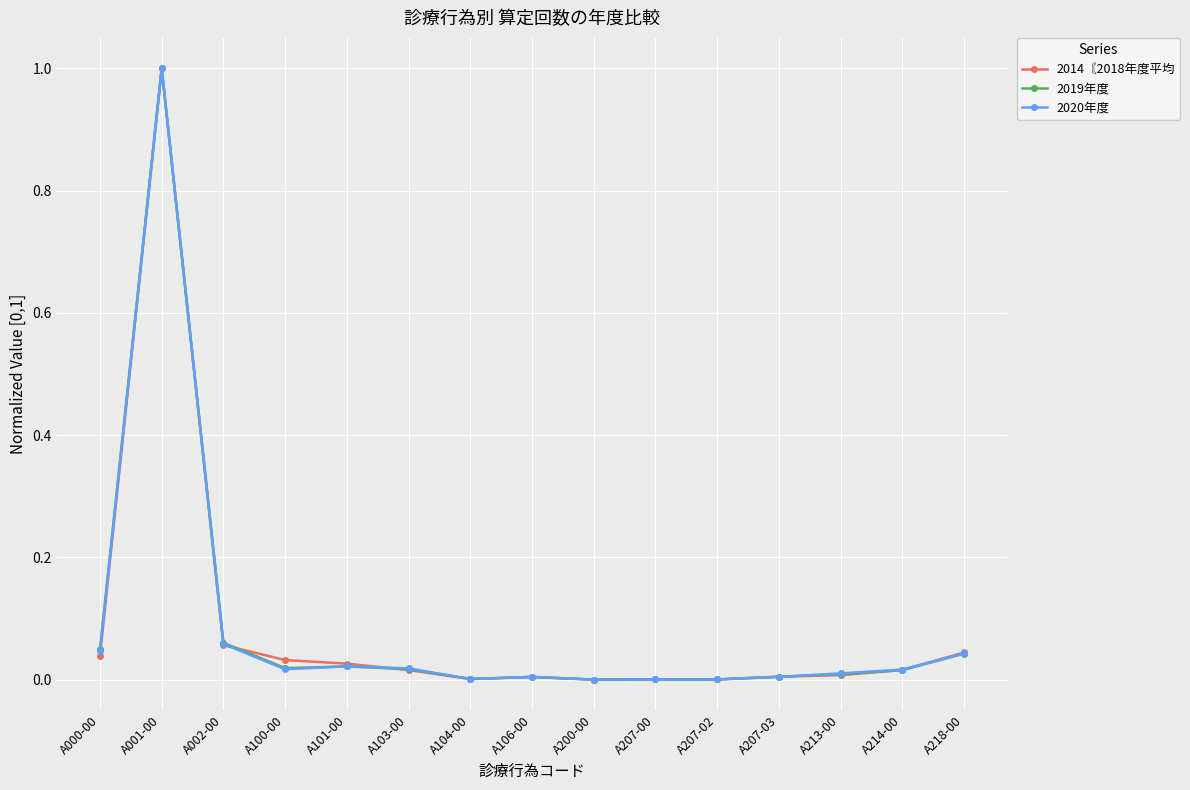

What is the greatest value displayed?

1.0